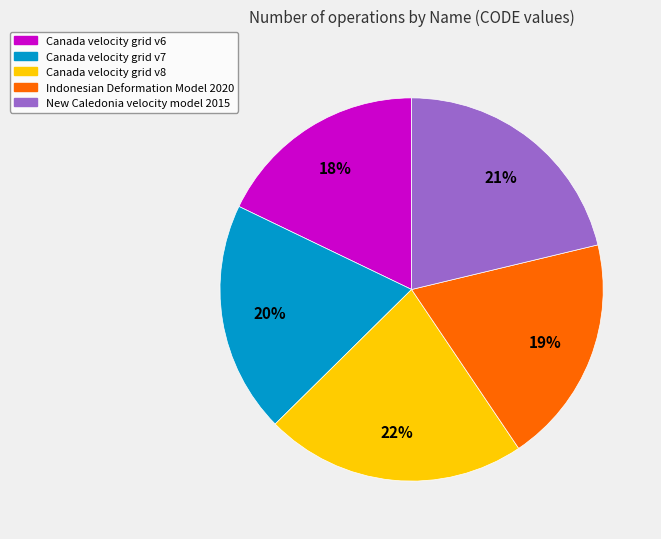

What percentage is the New Caledonia velocity model 2015 slice, to the nearest percent?

21%